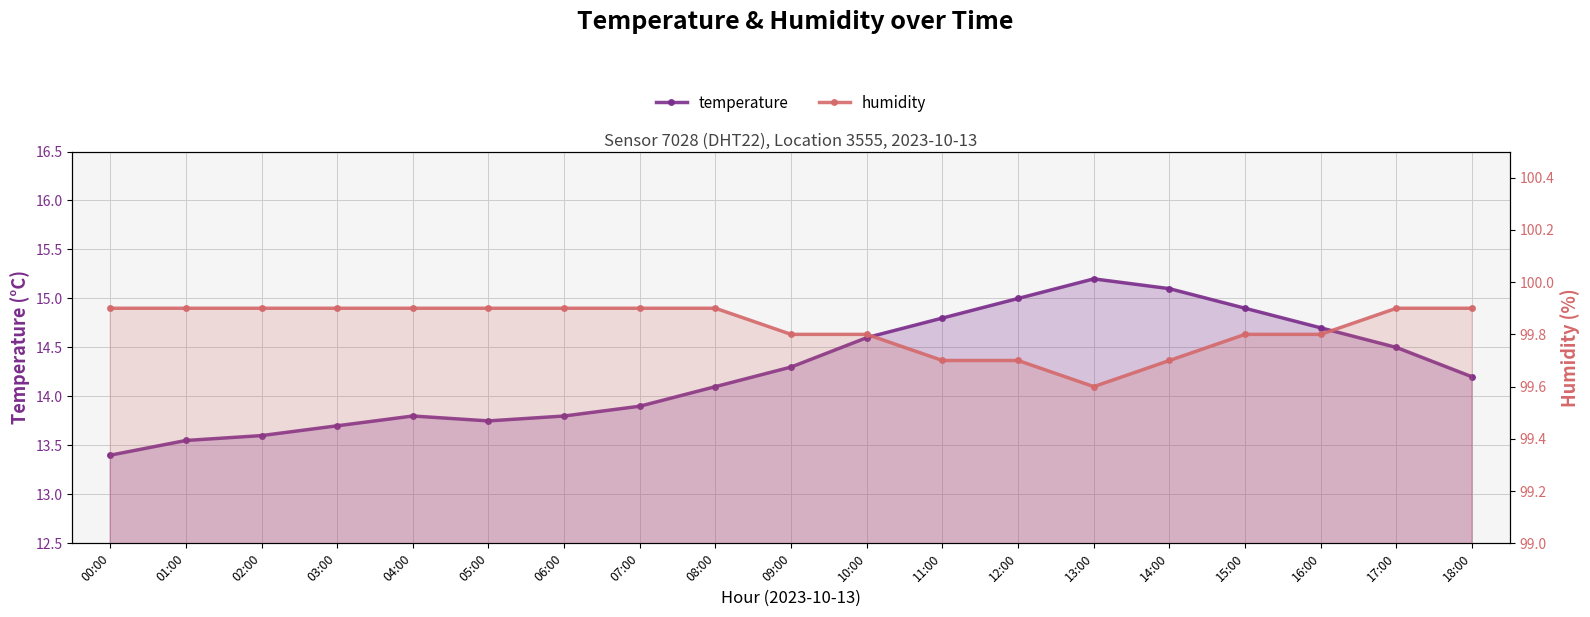

Where is the first local minimum for temperature?

05:00